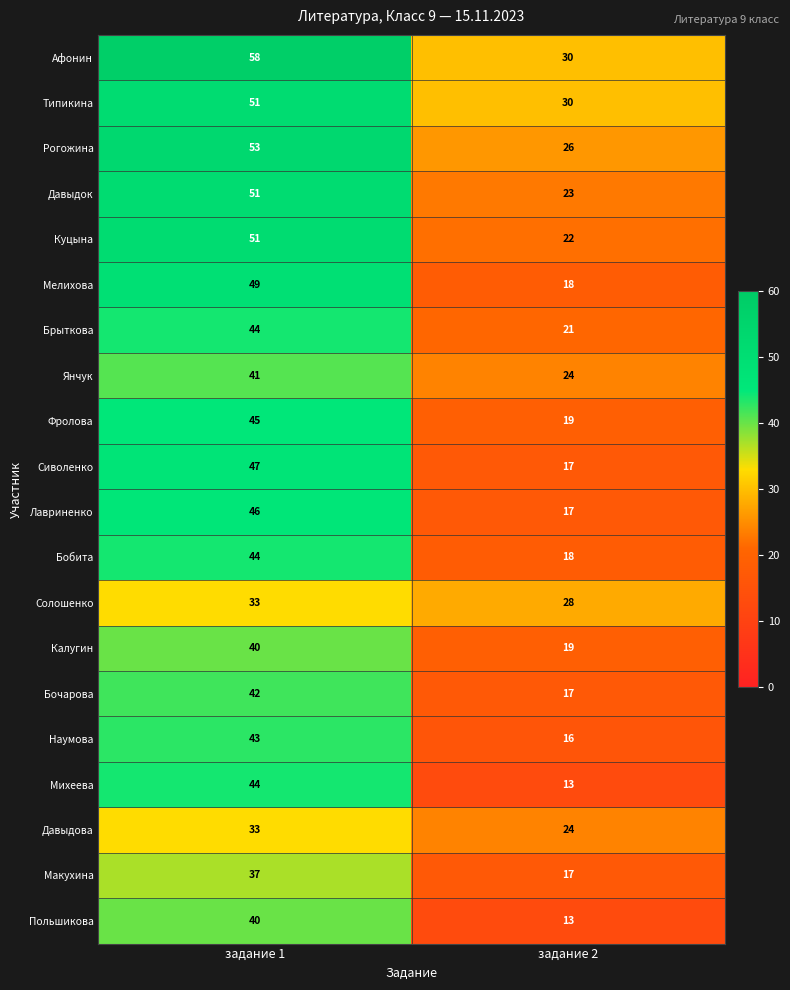

What is the spread (max minus min) of values at задание 2?

17